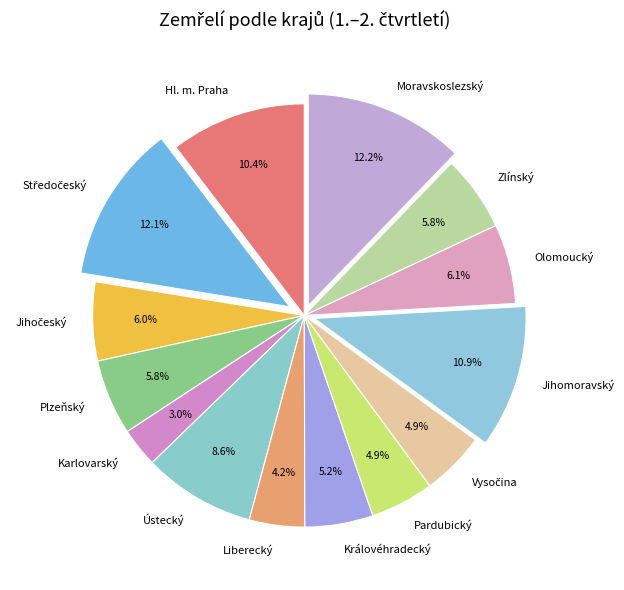

Combined, do Plzeňský and Zlínský account for over 50%?

No